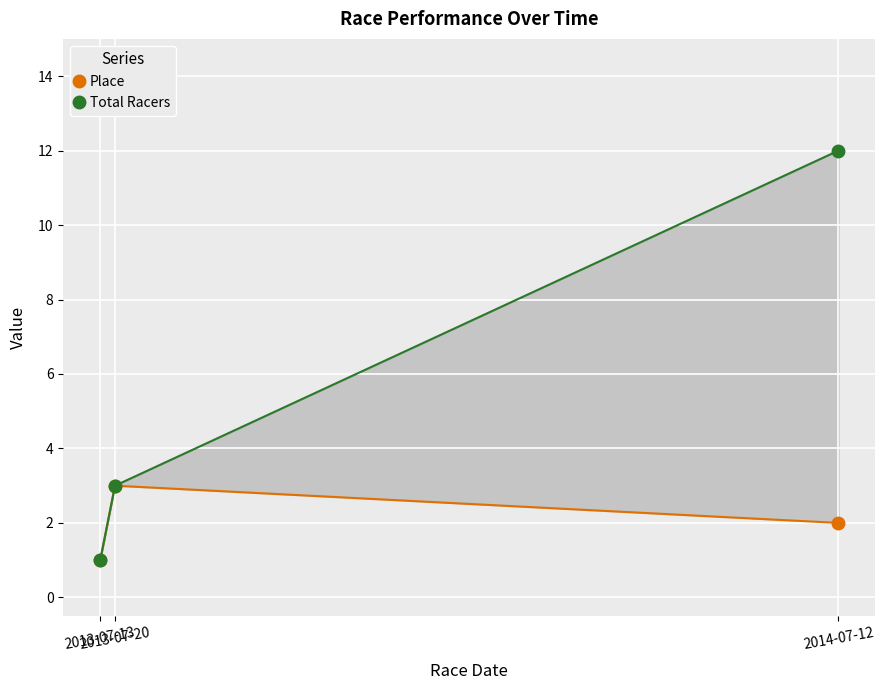

Which series has the widest spread of values?

Total Racers